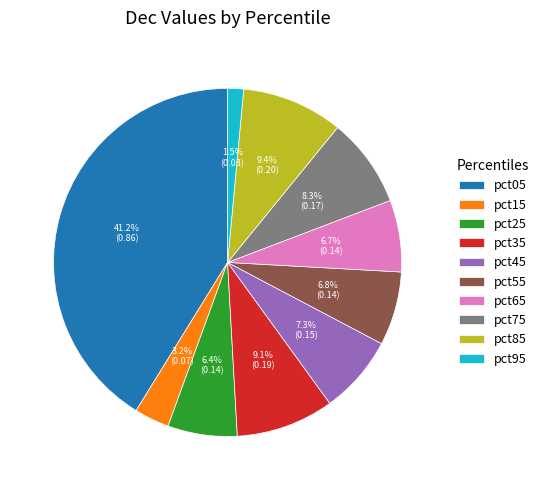

To the nearest percent, what is the difference between the largest and smallest slice percentages?

40%